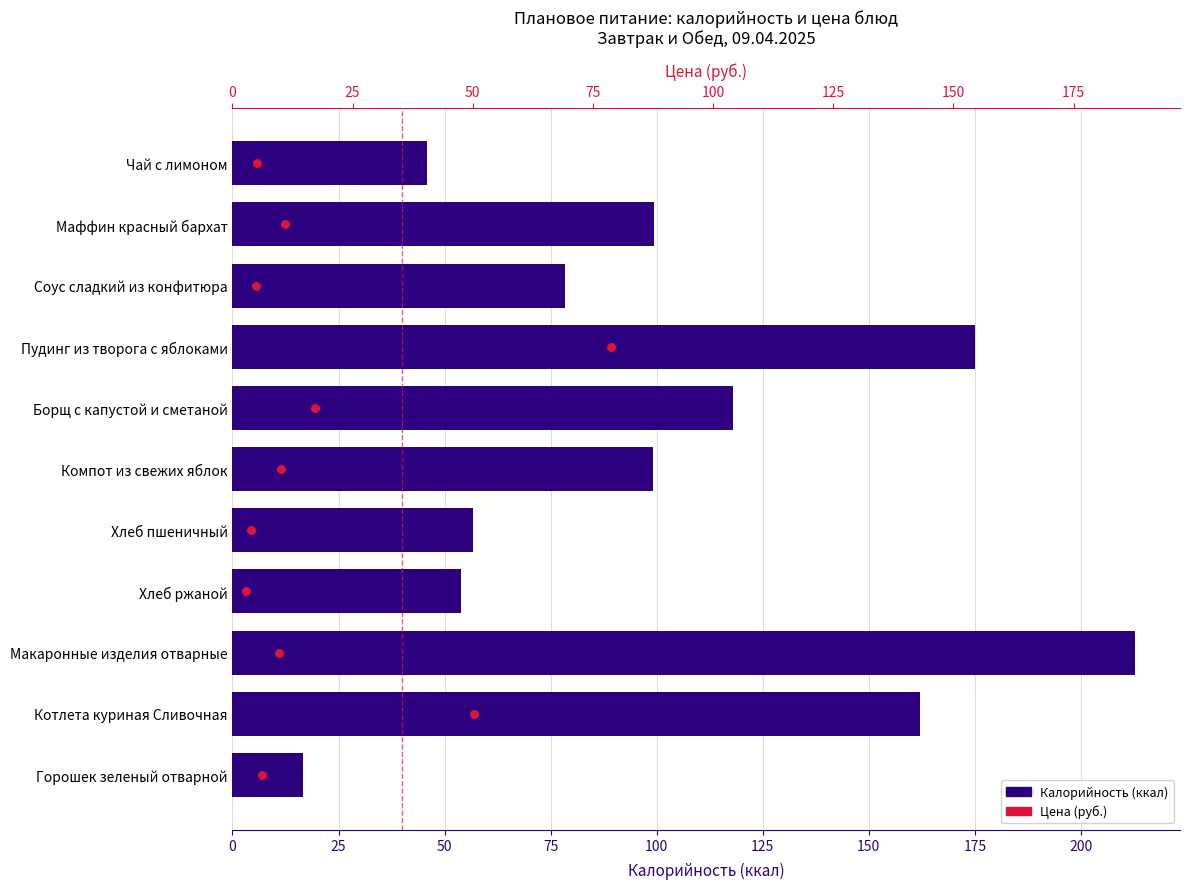

Which series has the largest total across all categories?

Калорийность